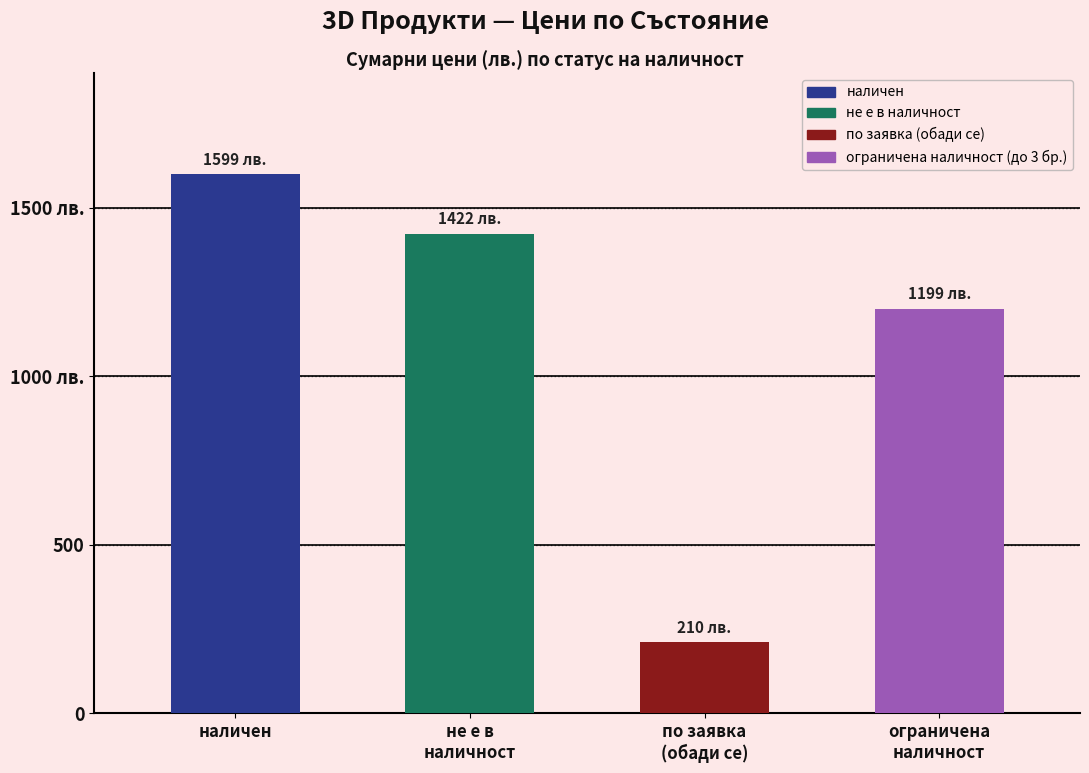

Does the chart contain any negative values?

No